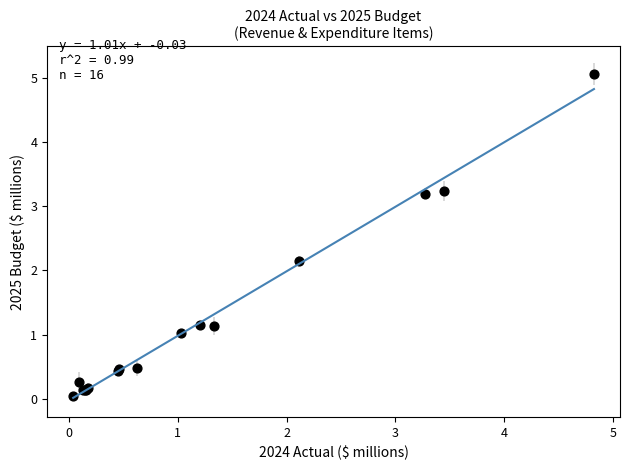

What Y value in the scatter plot is closest to 2?

2.2